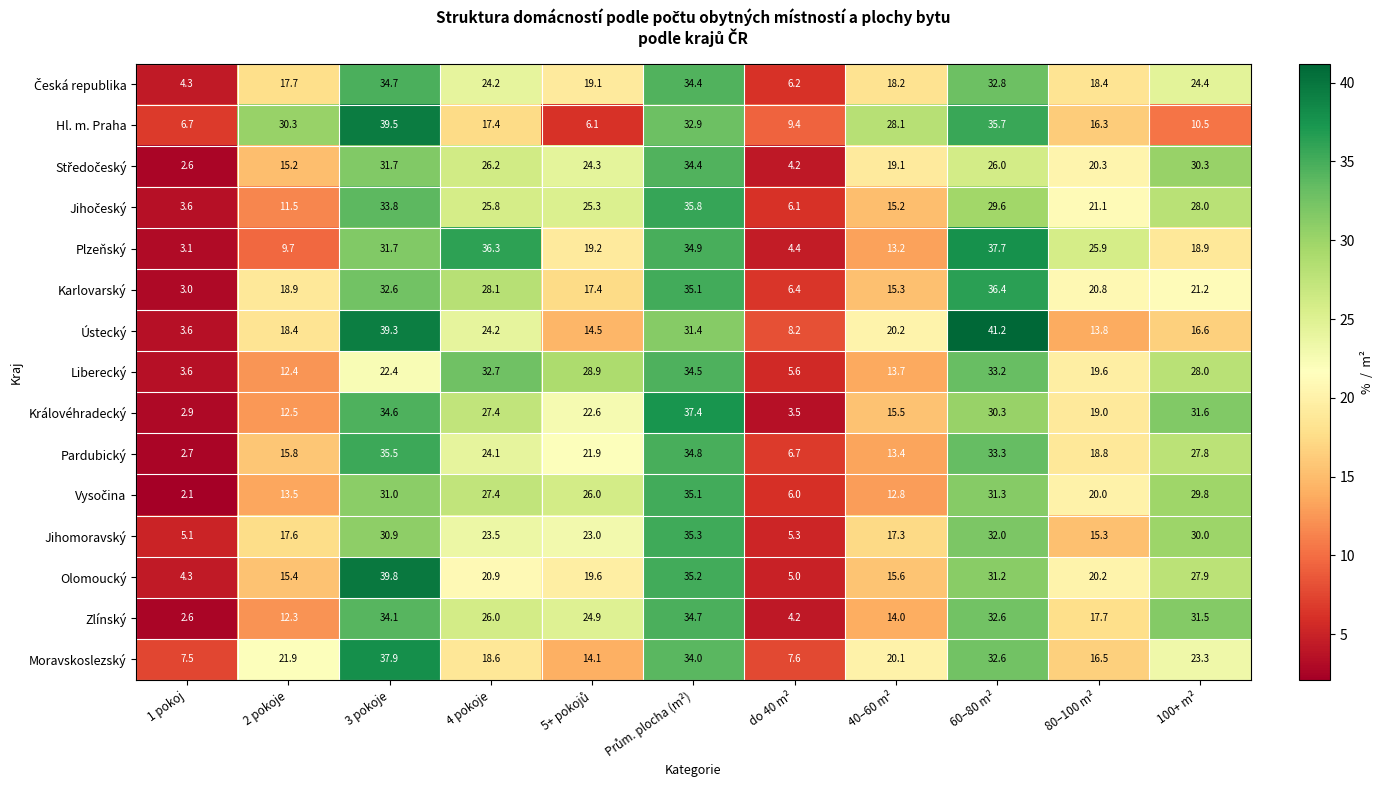

The Hl. m. Praha series shows 35.7 at 60–80 m². True or false?

True